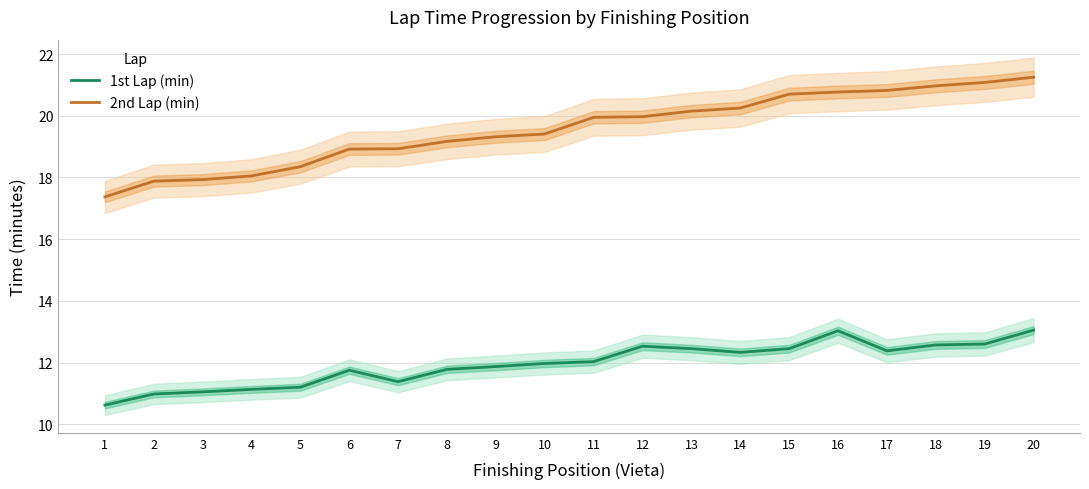

How many lines are shown in the chart?

2